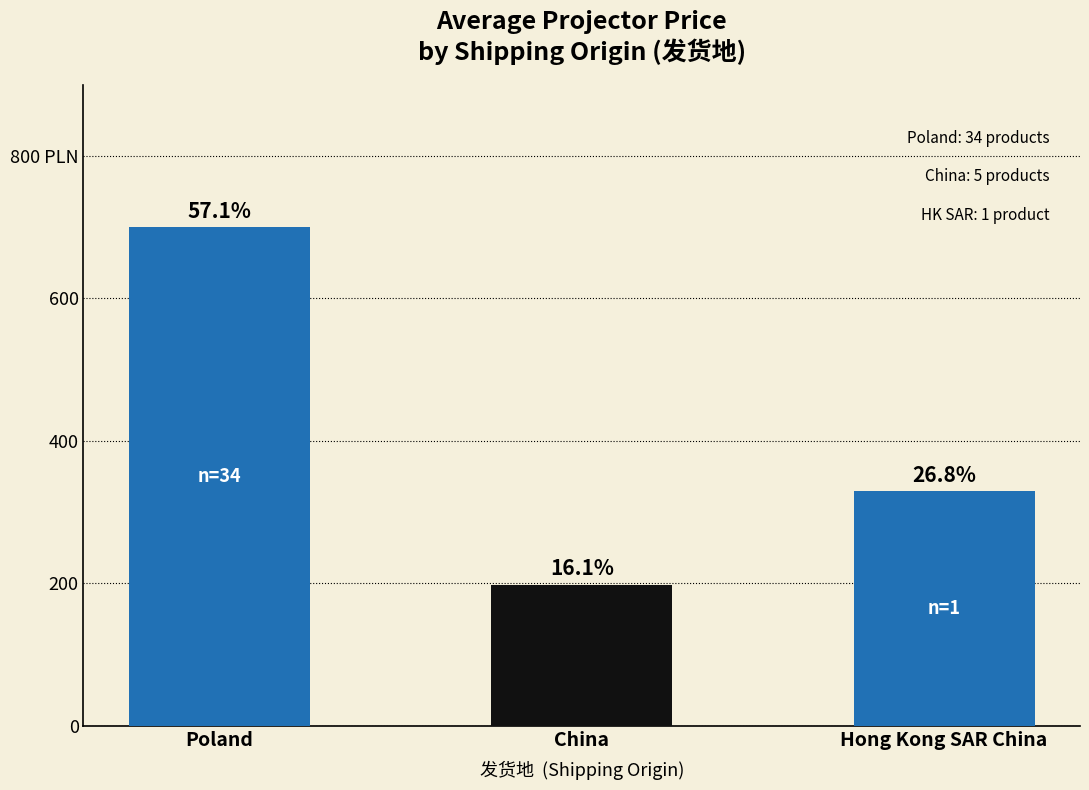

What position from the left is China?

2